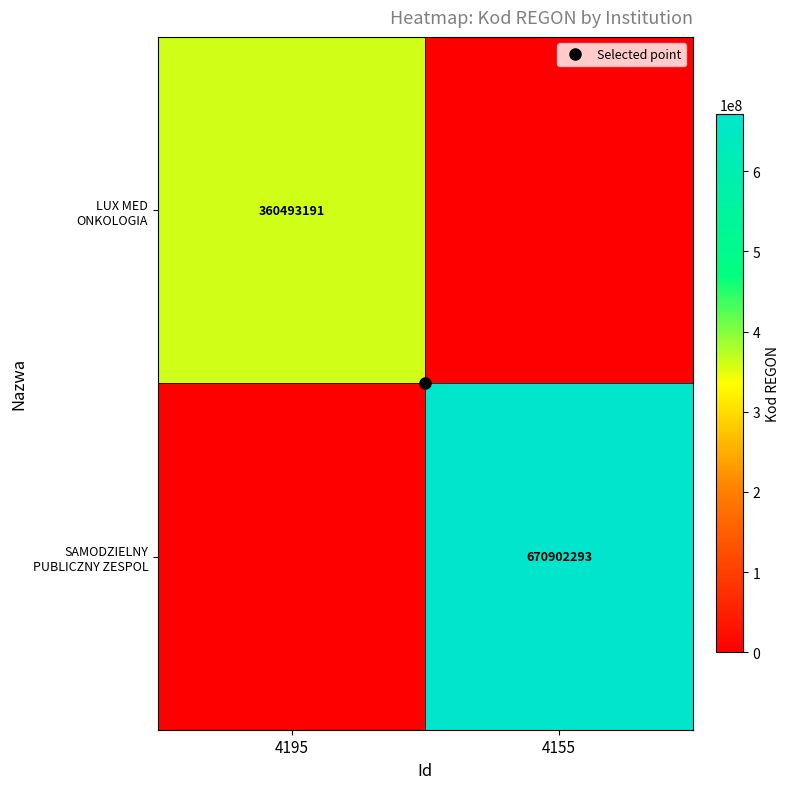

What is the sum of the SAMODZIELNY PUBLICZNY ZESPOL values at 4195 and 4155?

670902293